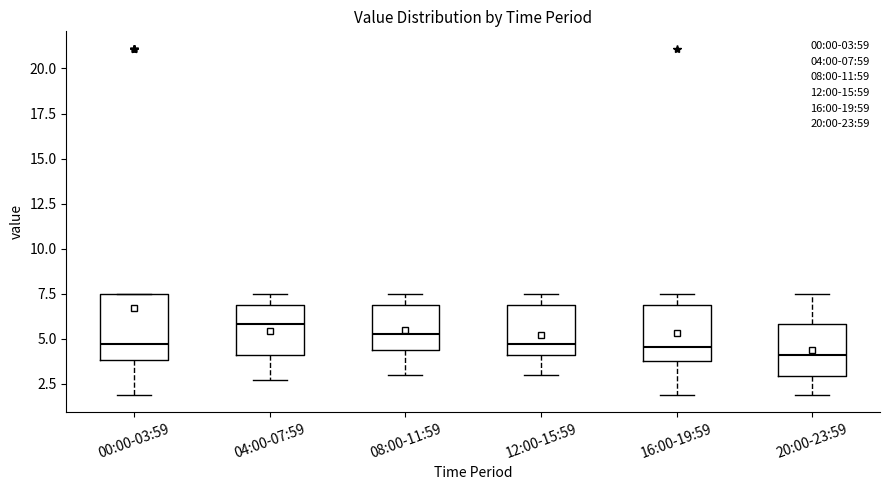

Reading left to right, read every box against the y-axis: the position of its median line, the range the box covers, and the ends of its whiskers. The values are not printed on the chart, so give them approximately, as read against the axis.

00:00-03:59: median 4.5, box 4.0 to 7.5, whiskers 2.0 to 7.5
04:00-07:59: median 6.0, box 4.0 to 7.0, whiskers 2.5 to 7.5
08:00-11:59: median 5.5, box 4.5 to 7.0, whiskers 3.0 to 7.5
12:00-15:59: median 4.5, box 4.0 to 7.0, whiskers 3.0 to 7.5
16:00-19:59: median 4.5, box 4.0 to 7.0, whiskers 2.0 to 7.5
20:00-23:59: median 4.0, box 3.0 to 6.0, whiskers 2.0 to 7.5